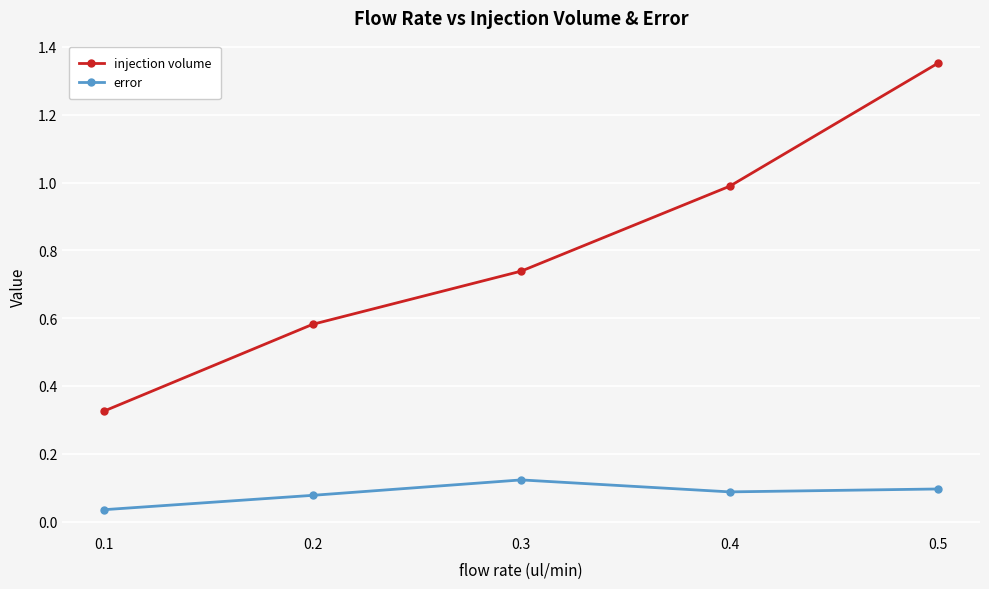

Which label corresponds to the largest value in the chart?

0.5